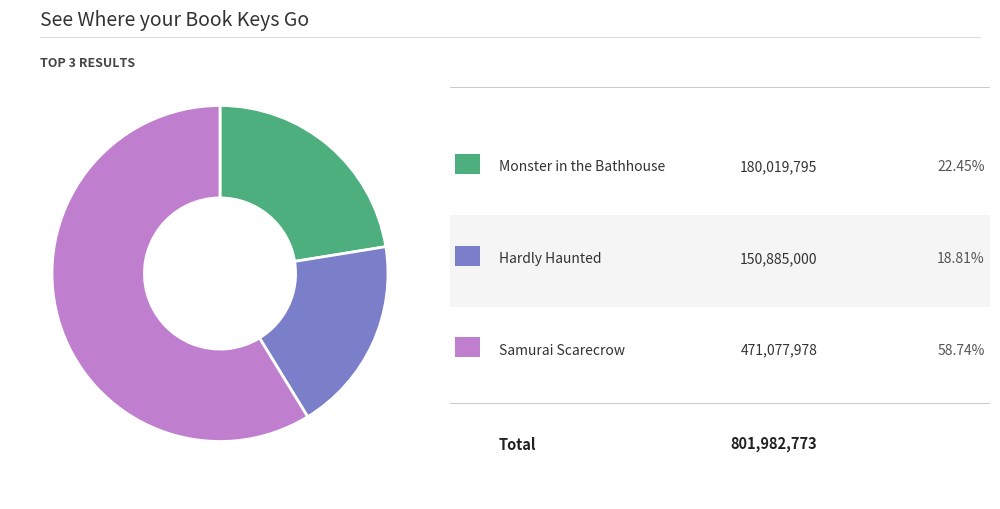

Is there any slice that represents more than half of the pie?

Yes